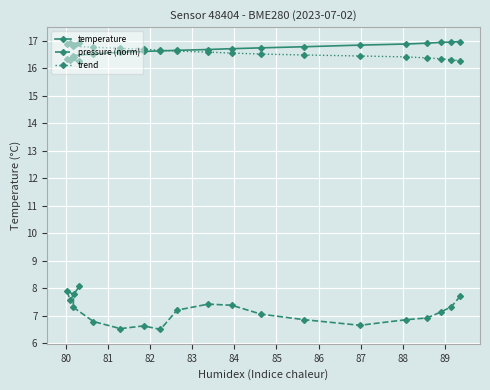

What is the value of the pressure (norm) point at the 7th from the left?

6.5